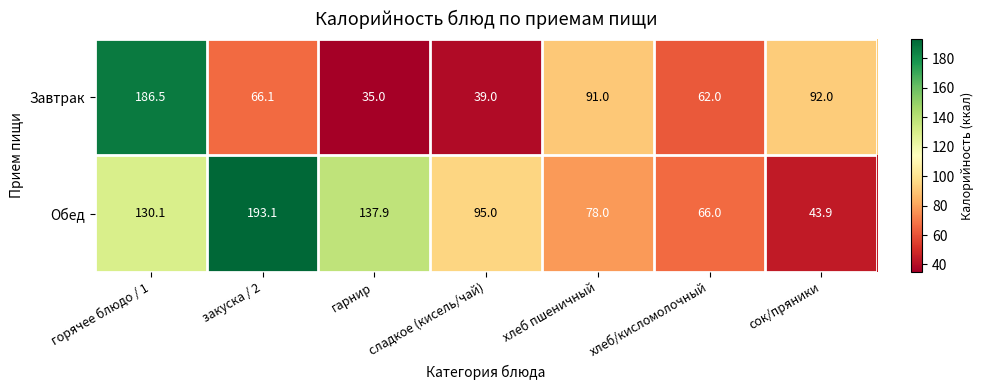

What is the smallest value displayed?

35.0